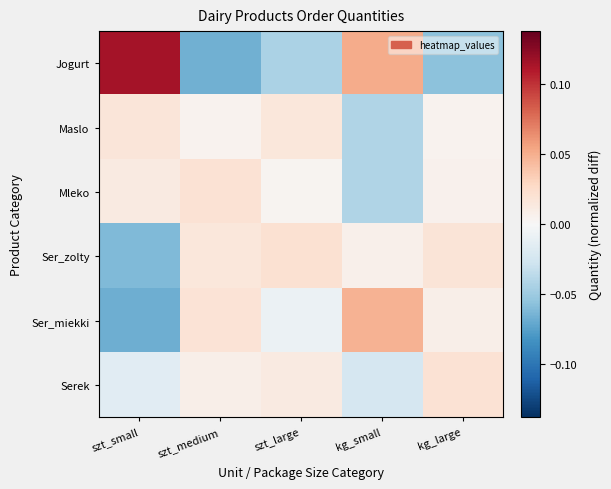

Rank the series by their maximum value, from highest to lowest.

Jogurt, Ser_miekki, Ser_zolty, Serek, Mleko, Maslo